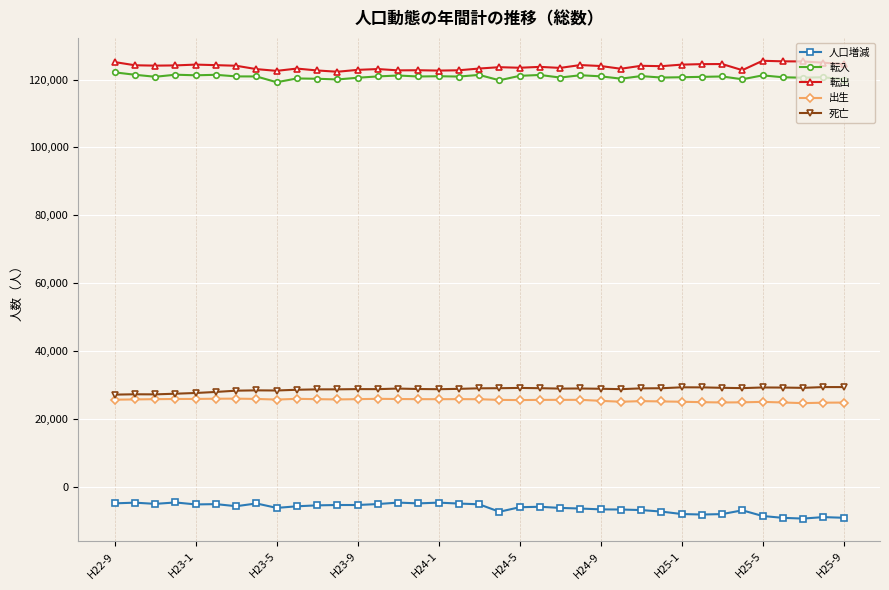

True or false: 出生 and 転出 intersect in this chart.

False